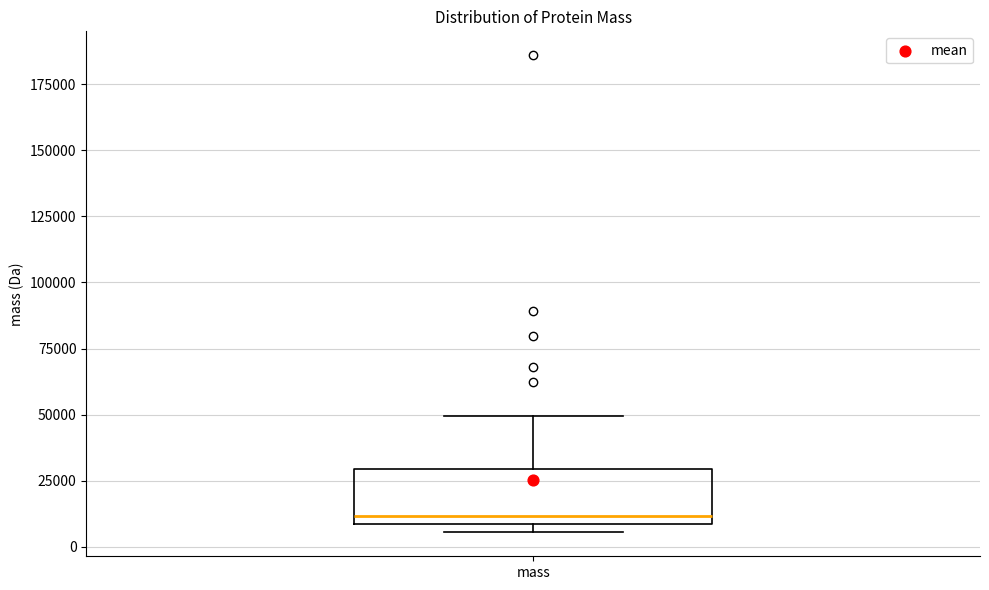

Read this box plot against the y-axis: the position of the median line, the range covered by the box, and the ends of both whiskers. The values are not printed on the chart, so give them approximately, as read against the axis.

median 10000 (just above the box's lower edge), box 10000 to 30000, whiskers 5000 to 50000